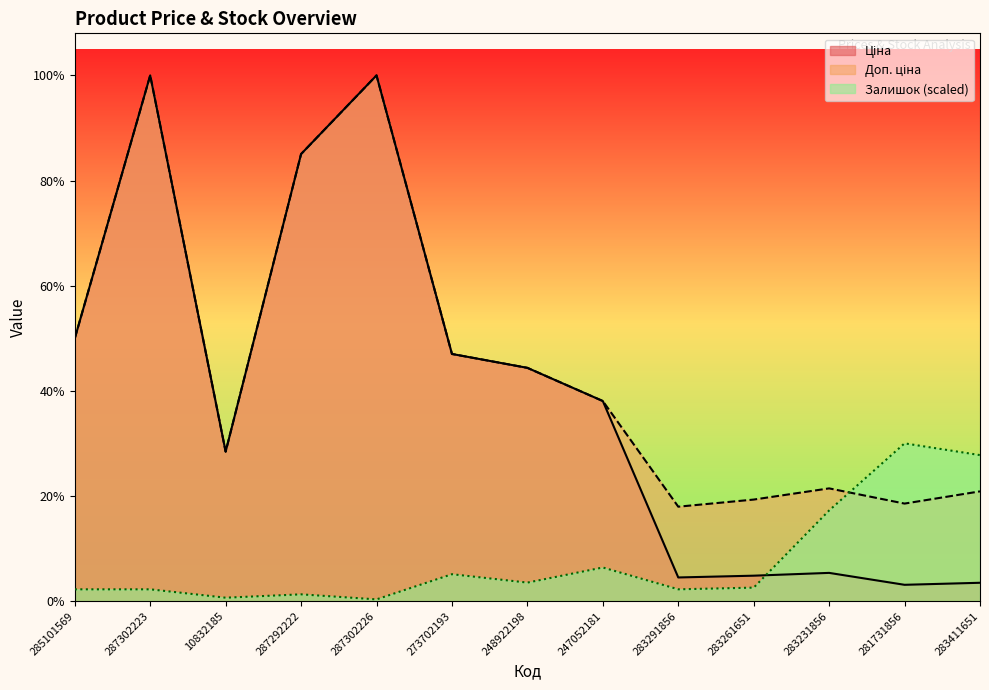

How many values in the Ціна series are below 7596?

6